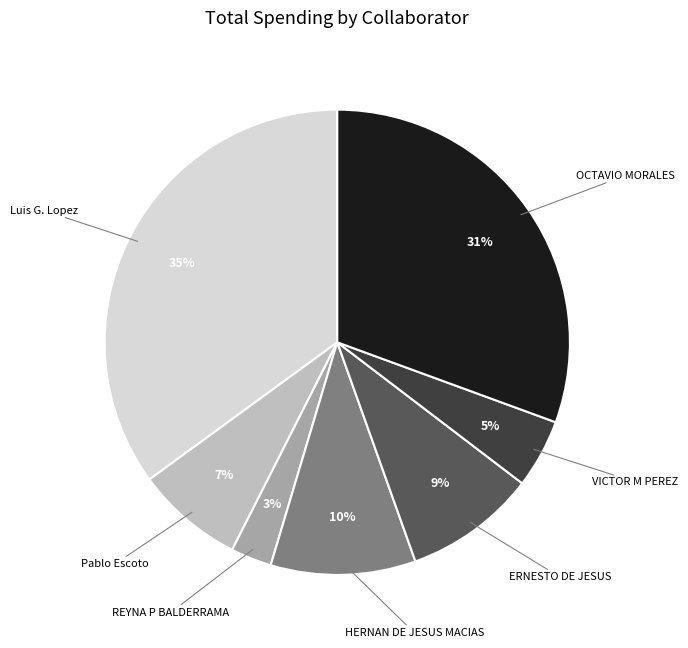

To the nearest percent, what is the difference between the largest and smallest slice percentages?

32%